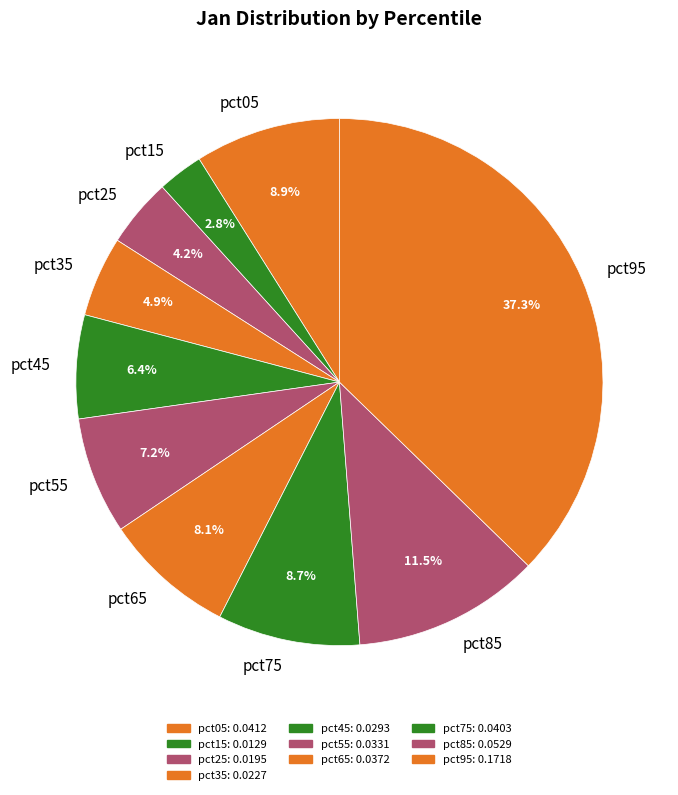

Is there any slice that represents more than half of the pie?

No